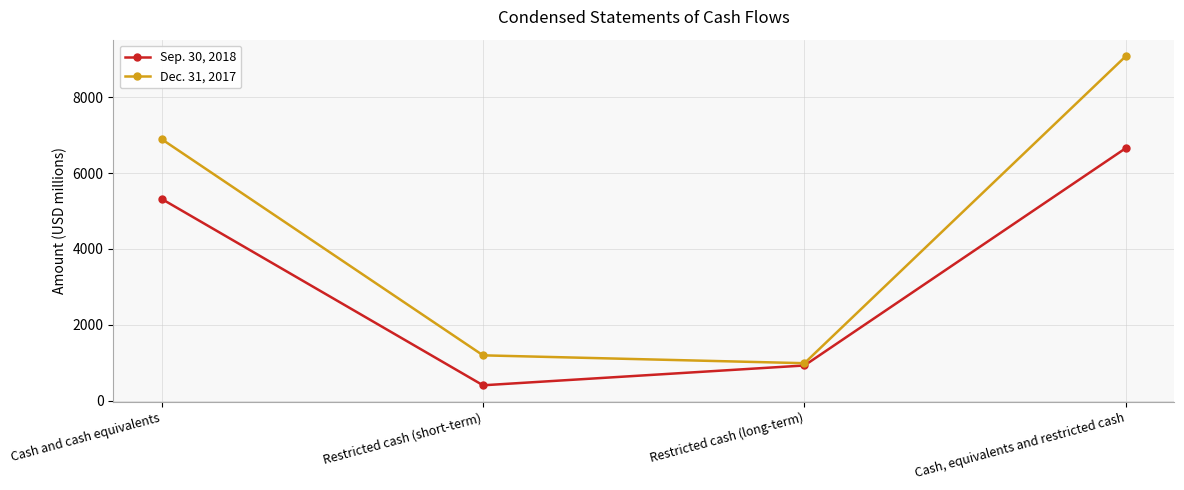

Between Restricted cash (short-term) and Cash, equivalents and restricted cash, which series saw the biggest shift?

Dec. 31, 2017